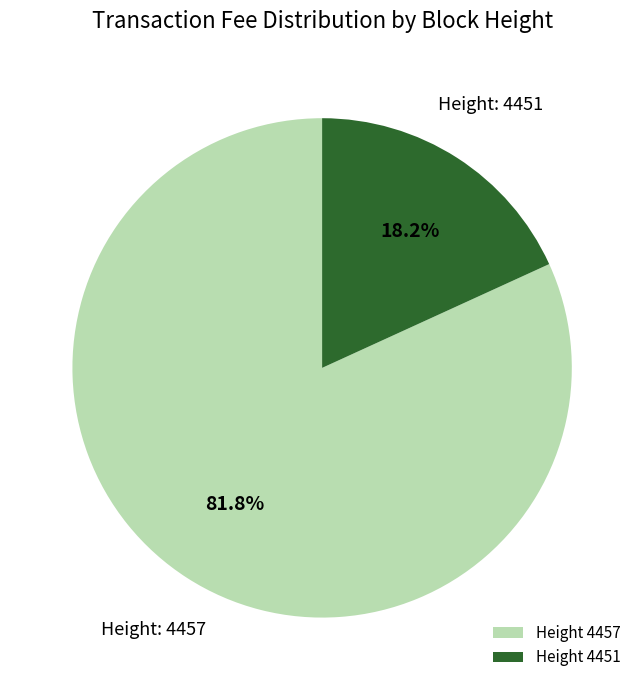

How many slices are in this pie chart?

2